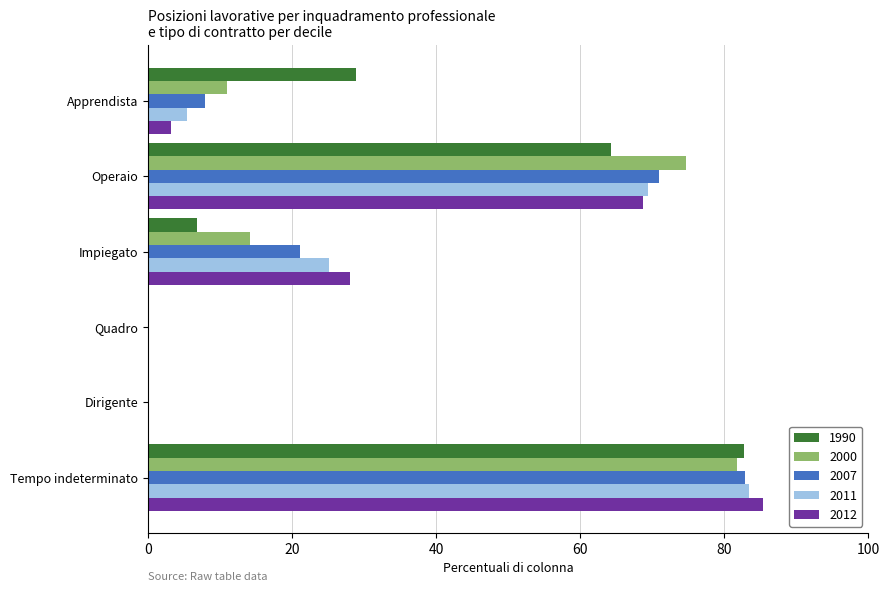

At which category is the sum across all series the highest?

Tempo indeterminato